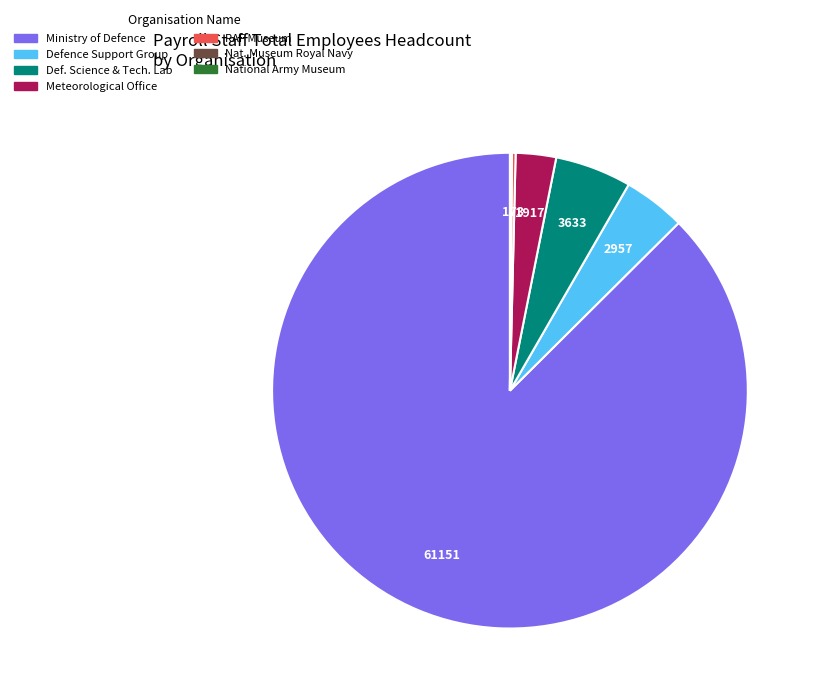

Does any single category account for the majority?

Yes